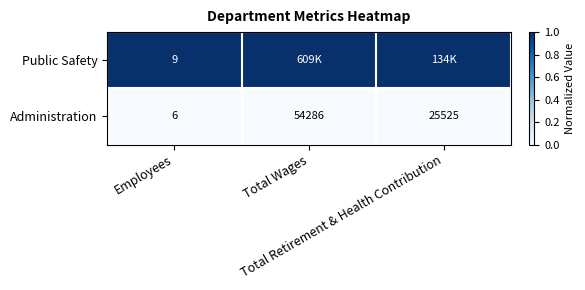

What is the difference between the second highest and minimum values in the Administration series?

25519